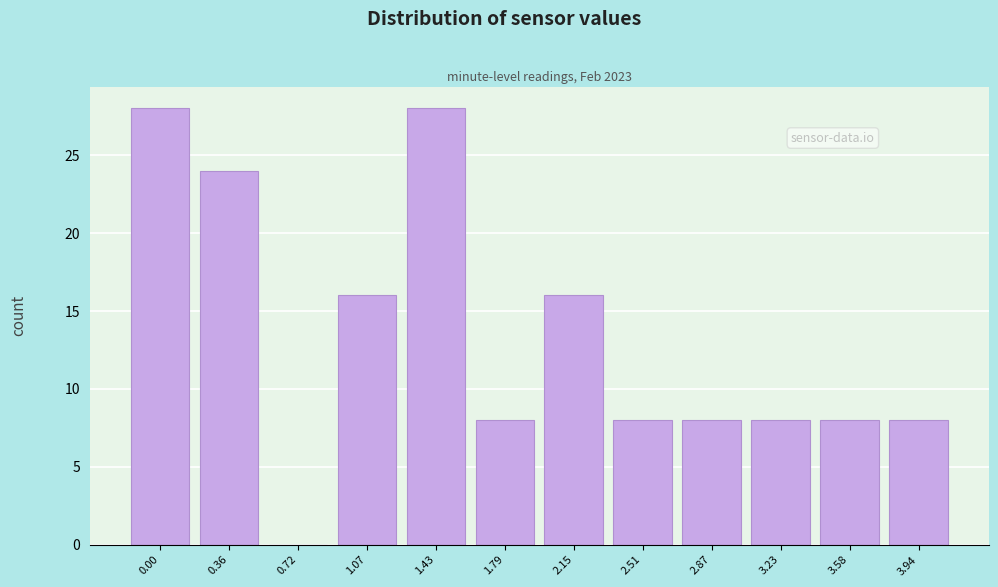

The chart shows a value of 8 at 3.94. True or false?

True